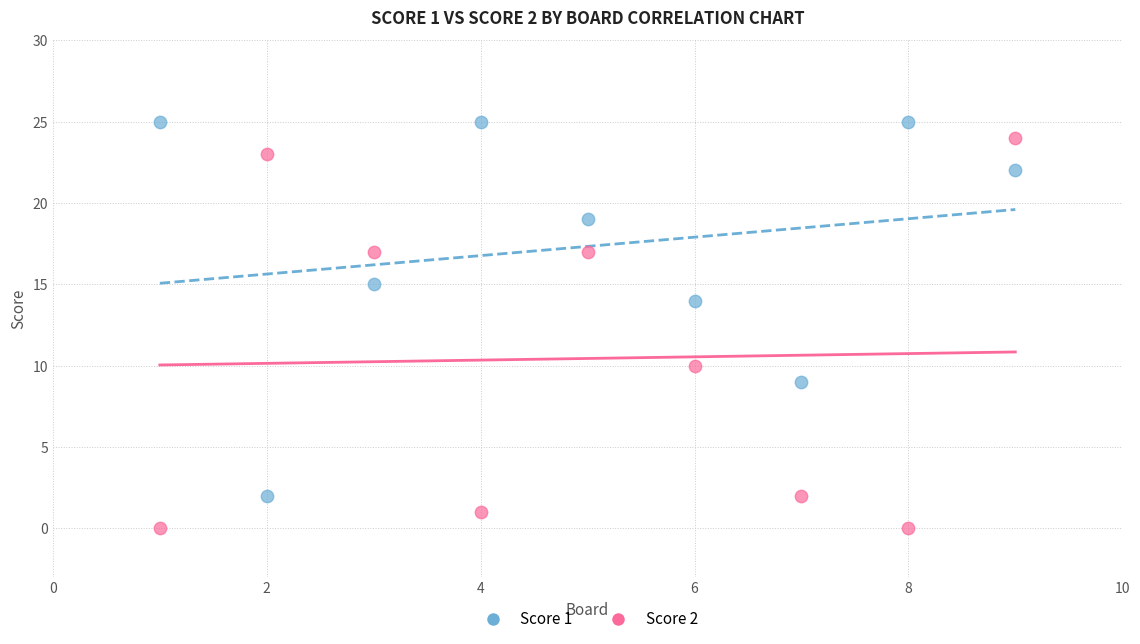

Across all data points, what is the range of X values (max minus min)?

8